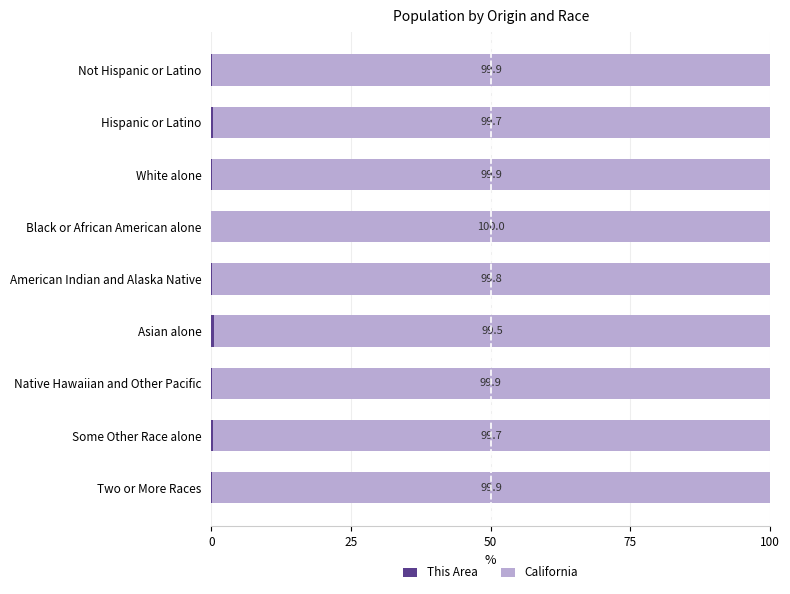

What is the total value across all series at Asian alone?

100.0